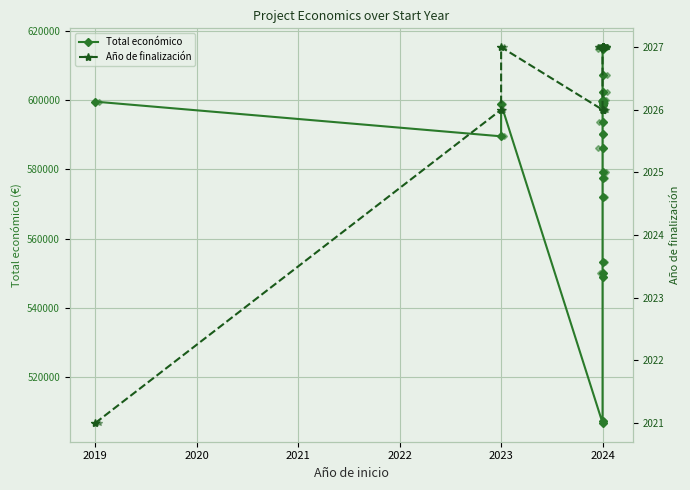

The Total económico series shows 577638 at 2024. True or false?

True